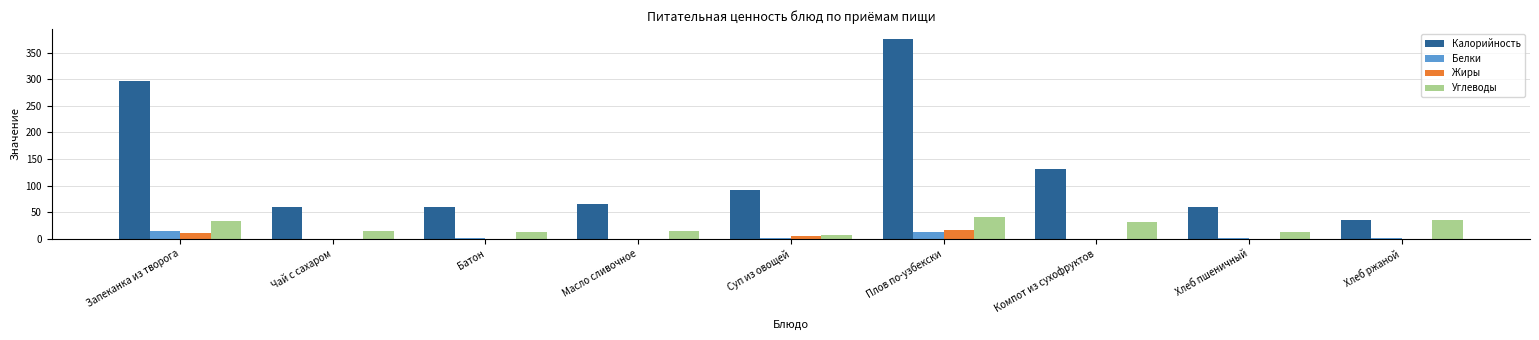

Which series has the widest spread of values?

Калорийность